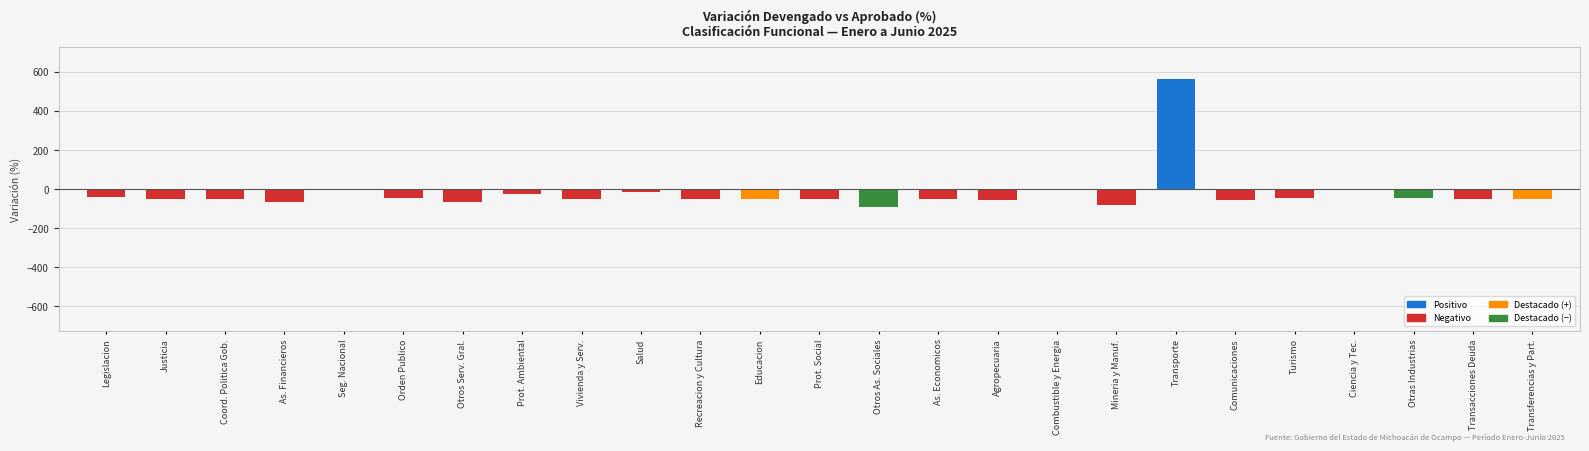

At which category does the chart reach its peak across all series?

Transporte